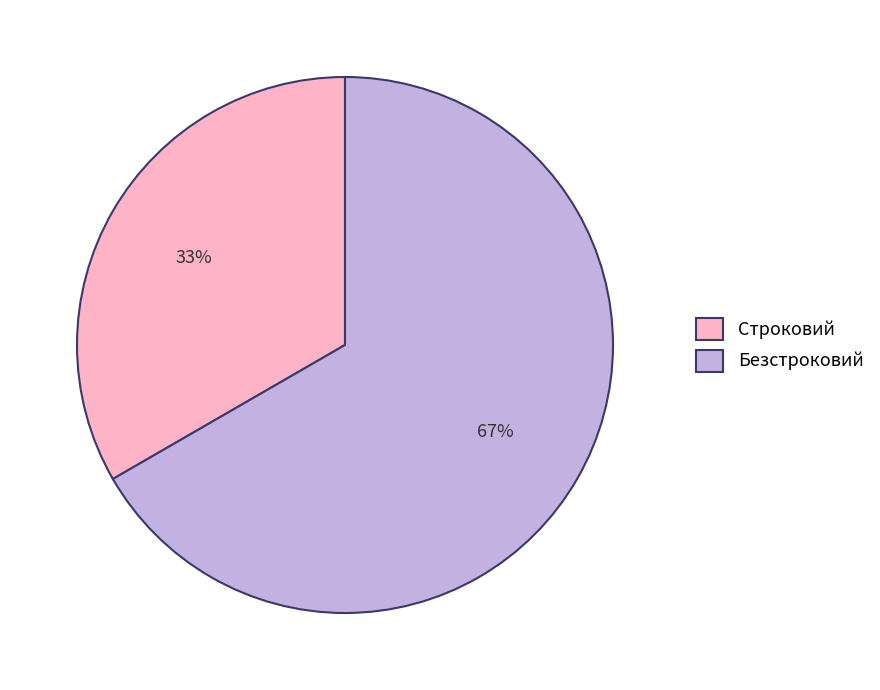

Is the sum of Строковий and Безстроковий greater than half?

Yes